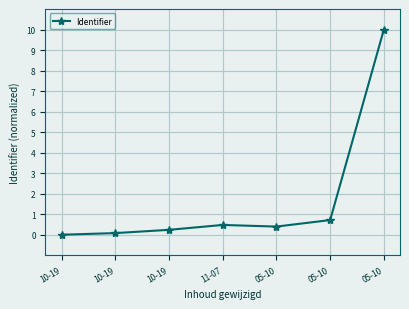

The chart shows a value of 0.0 at 10-19. True or false?

True